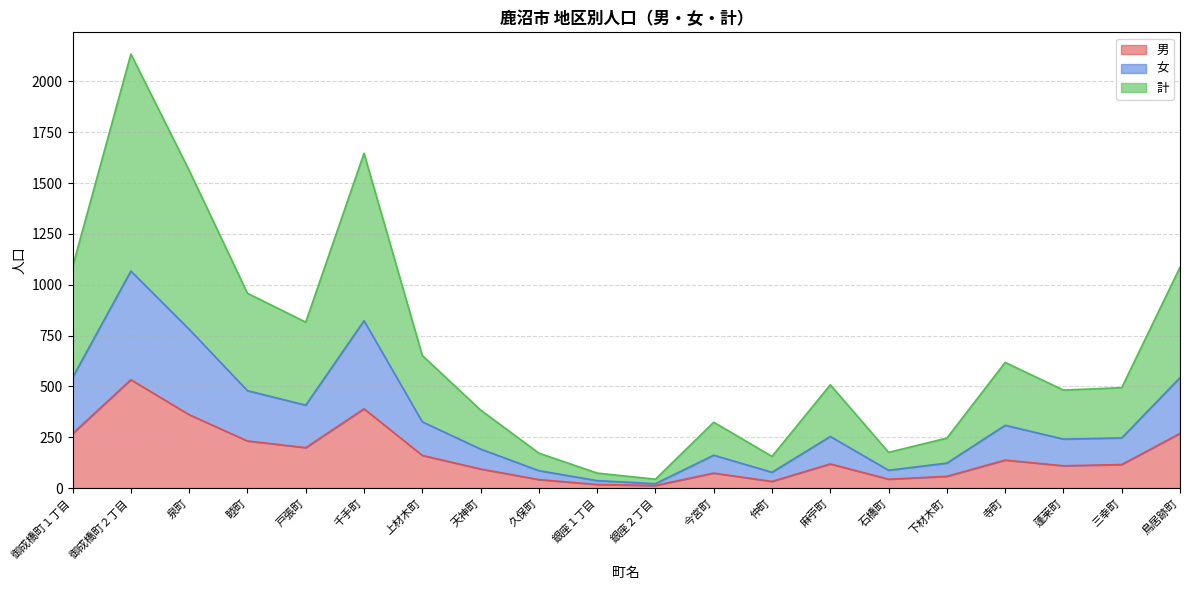

At which category is the sum across all series the highest?

御成橋町２丁目